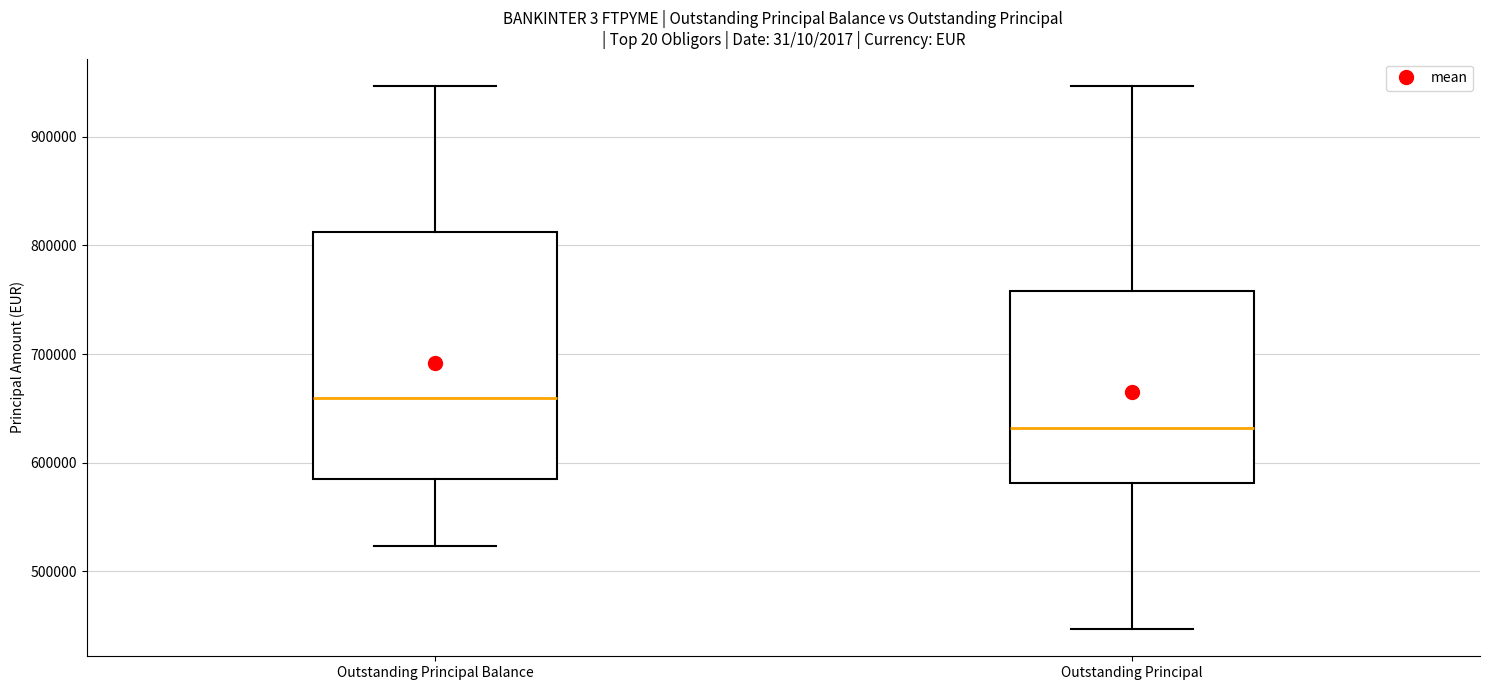

Which box has the highest median line?

Outstanding Principal Balance